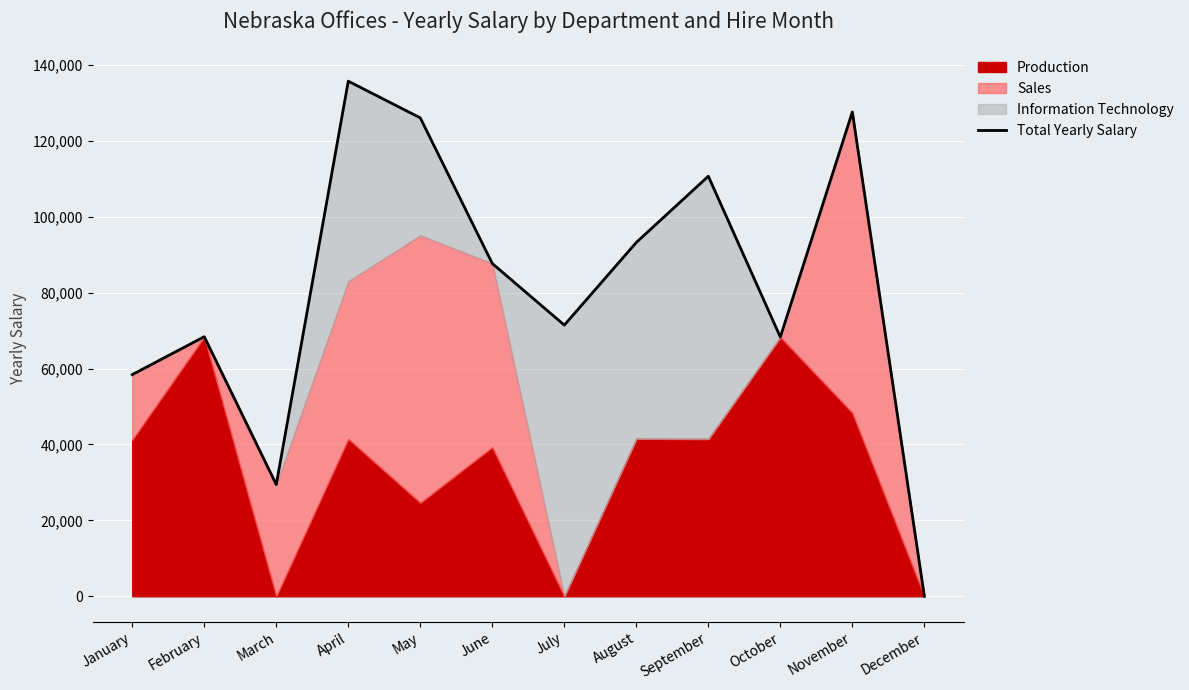

Rank the categories by value from lowest to highest.

December, March, January, October, February, July, June, August, September, May, November, April